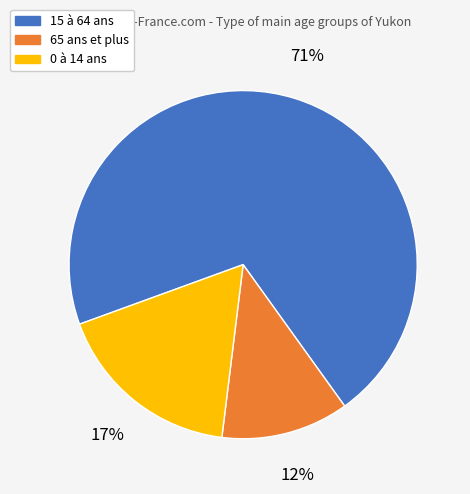

Which slice represents more than half of the pie?

15 à 64 ans